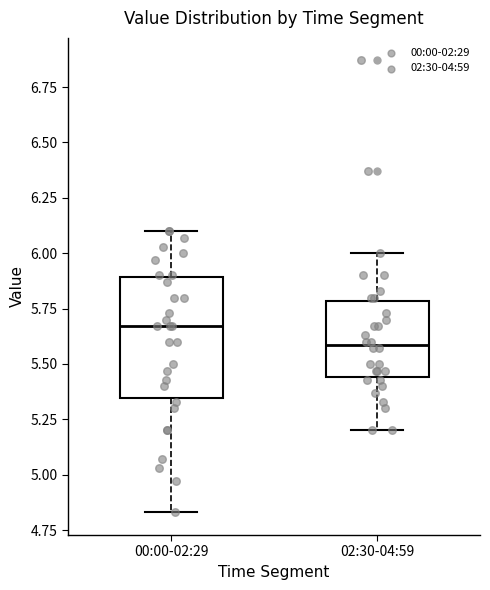

Which box's median line is the highest?

00:00-02:29